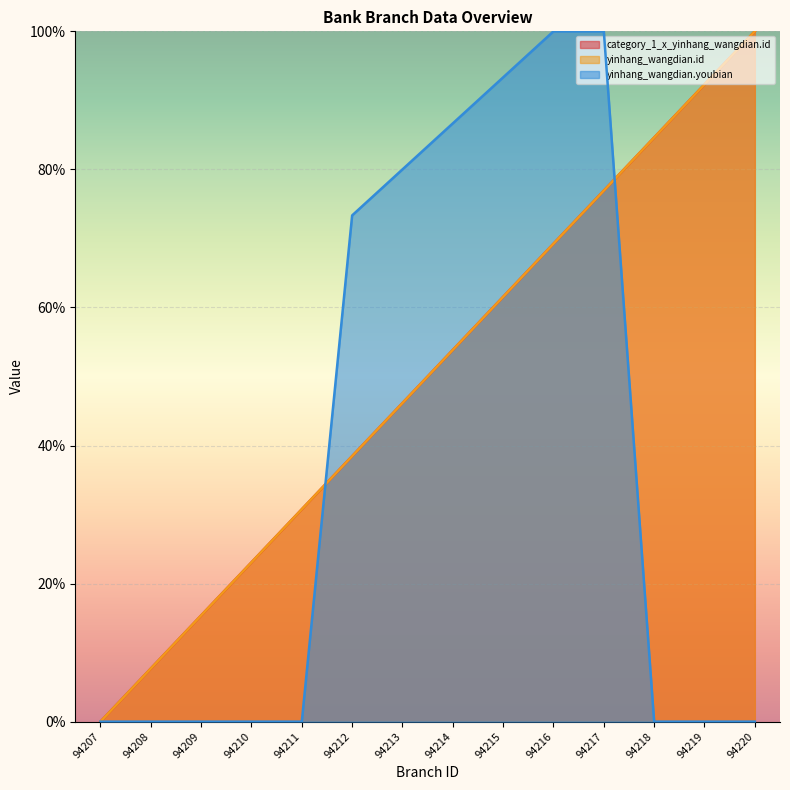

Which has a higher value, 94214 or 94216?

94216